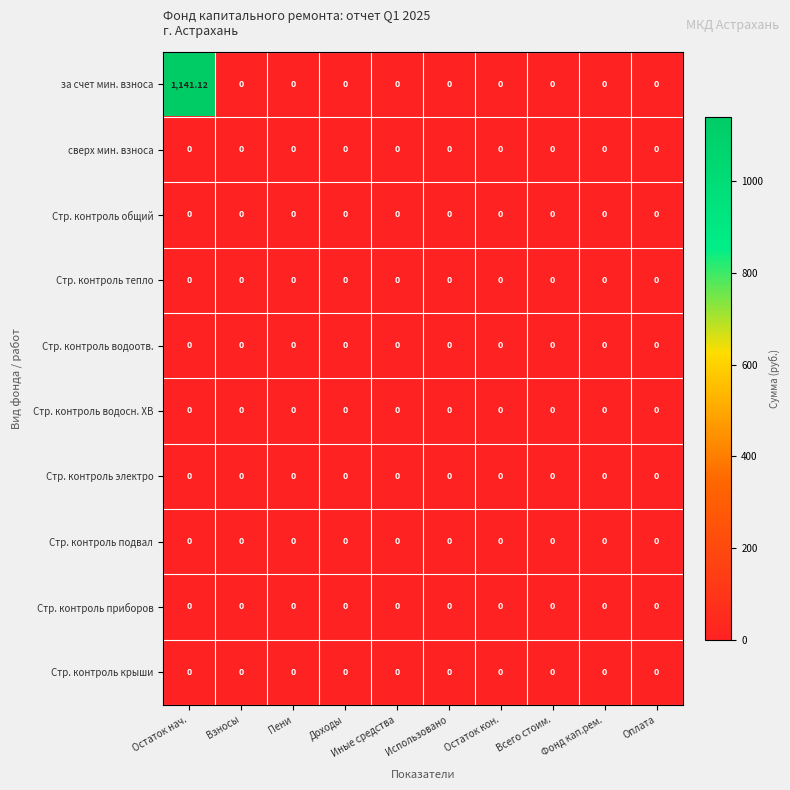

How many distinct data groups are displayed?

10